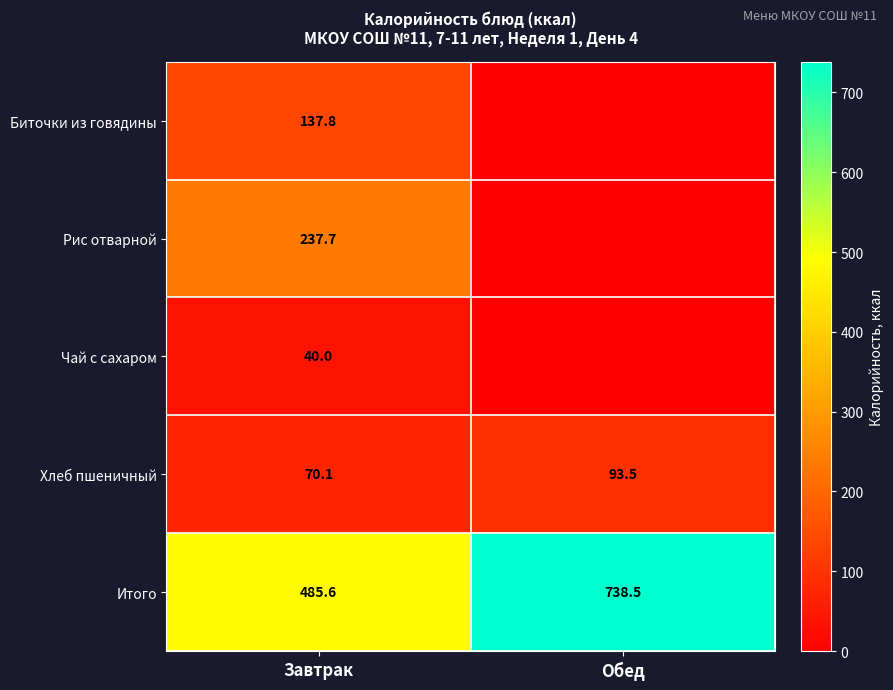

At which label does Хлеб пшеничный reach its minimum?

Завтрак